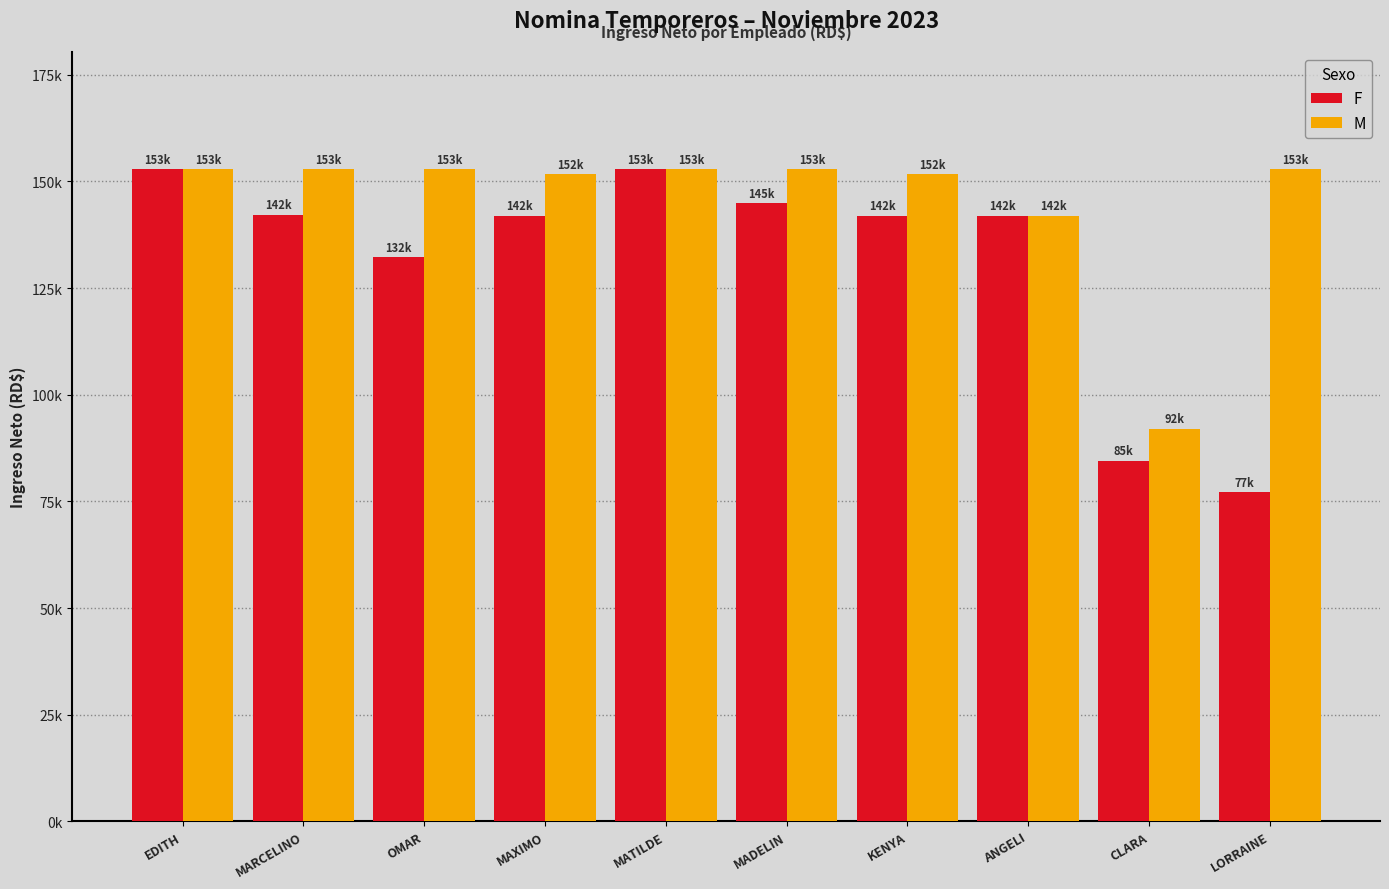

Which has a higher value, CLARA or MARCELINO?

MARCELINO